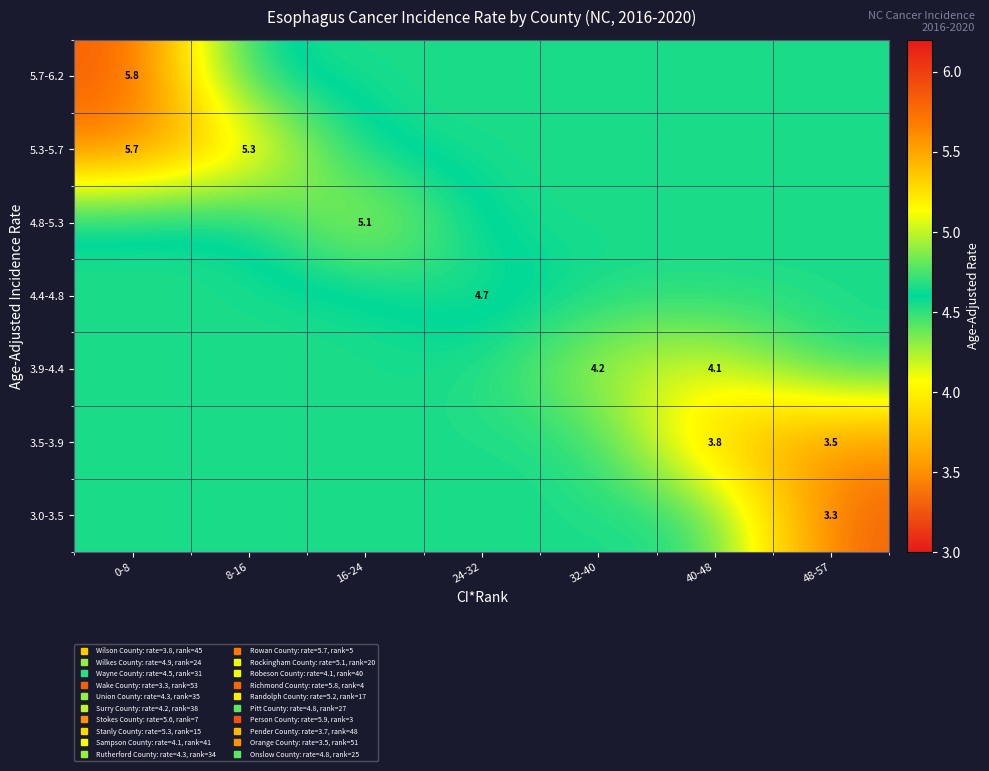

True or false: 5.7-6.2 has a value of 4.5 at 16-24.

True